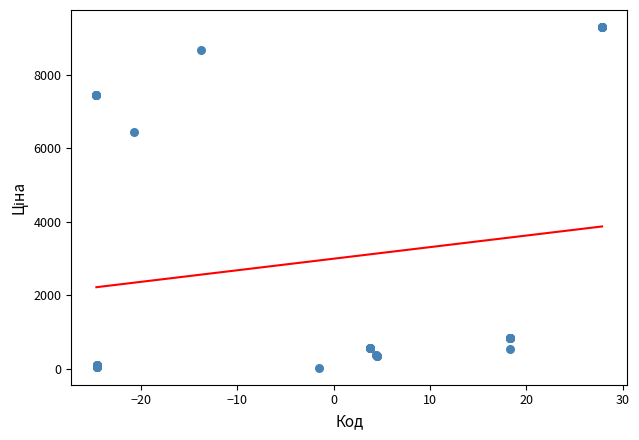

What Y value in the scatter plot is closest to 4660?

6437.4